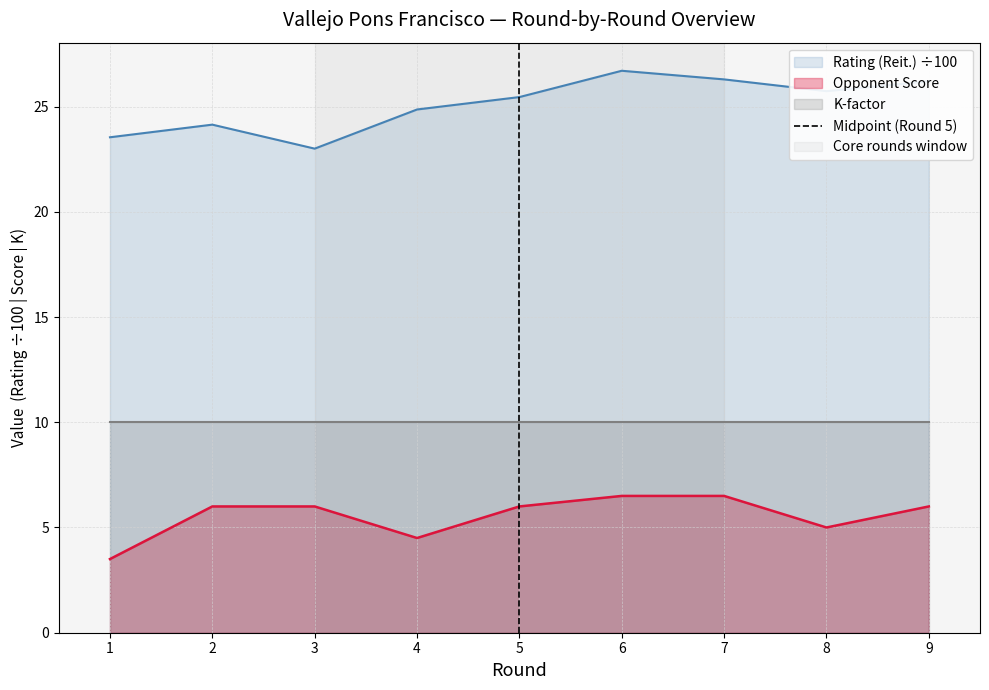

True or false: Opponent Score and Rating (Reit.) ÷100 intersect in this chart.

False